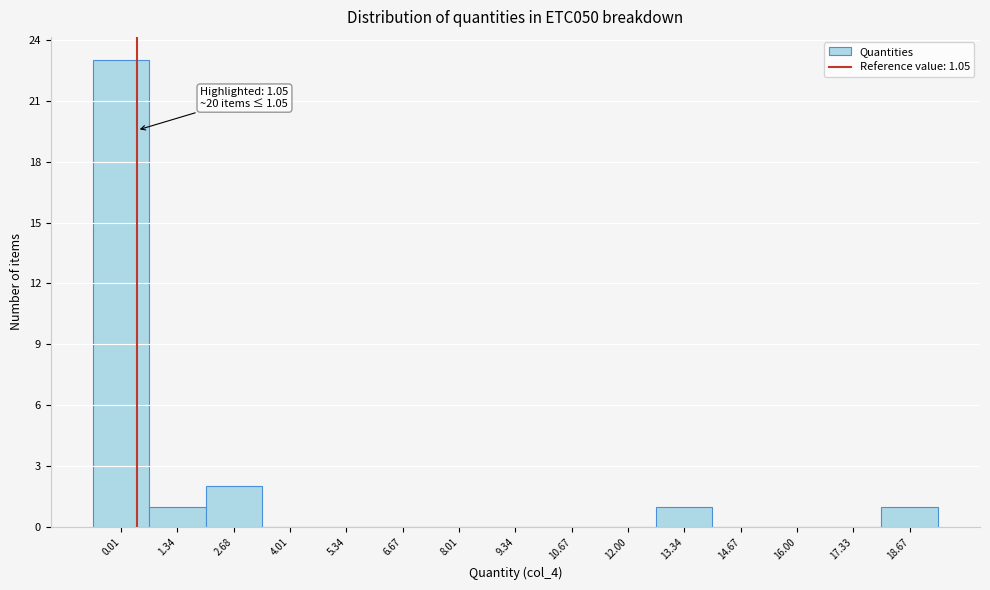

Reading right to left, what are all the values shown in this chart?

18.67=1	17.33=0	16.00=0	14.67=0	13.34=1	12.00=0	10.67=0	9.34=0	8.01=0	6.67=0	5.34=0	4.01=0	2.68=2	1.34=1	0.01=23